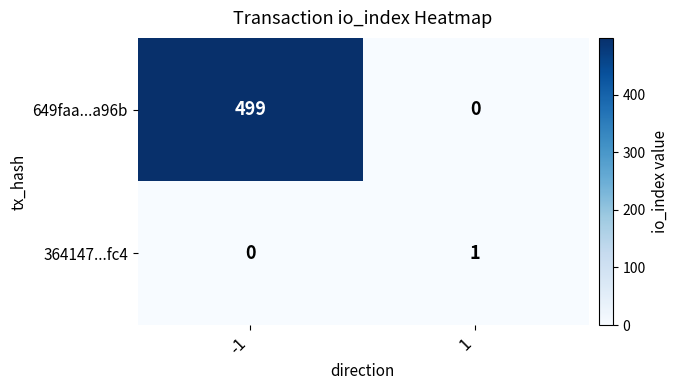

What is the greatest value displayed?

499